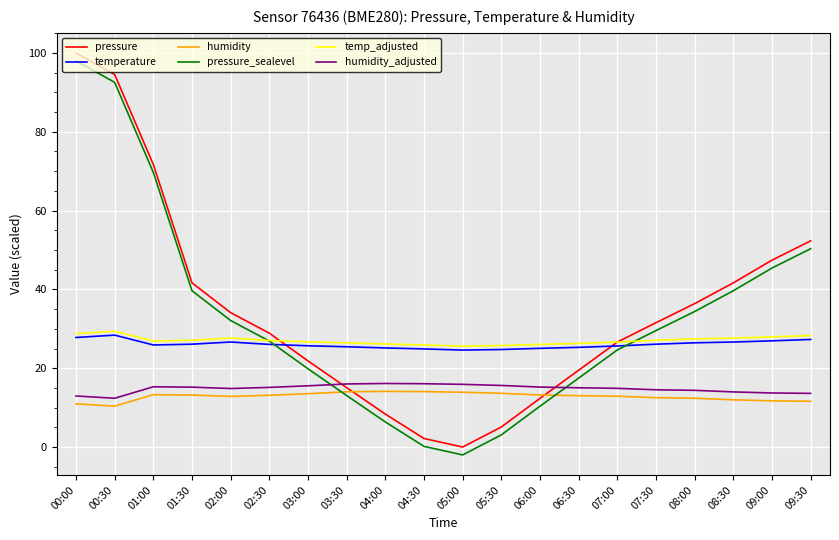

What are all the series names shown in the legend?

pressure, temperature, humidity, pressure_sealevel, temp_adjusted, humidity_adjusted